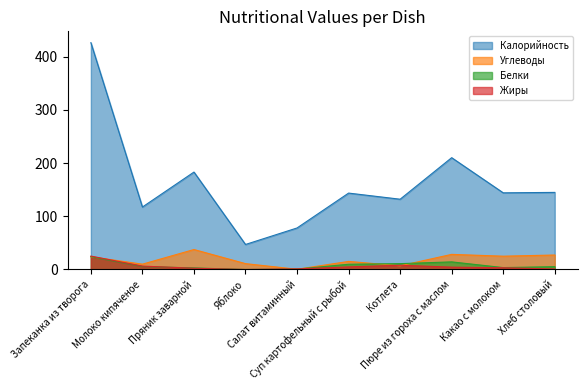

How many data points in Углеводы are less than 23?

5